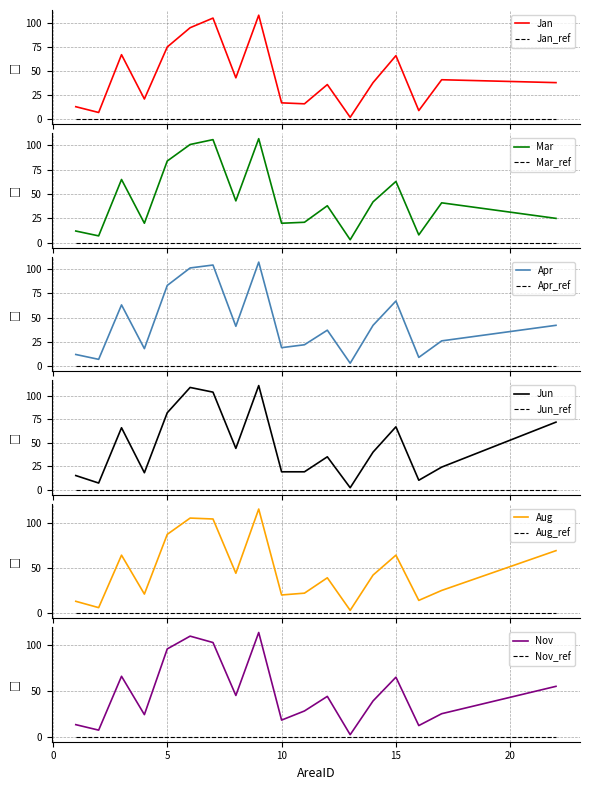

What is the average value of the Apr series?

45